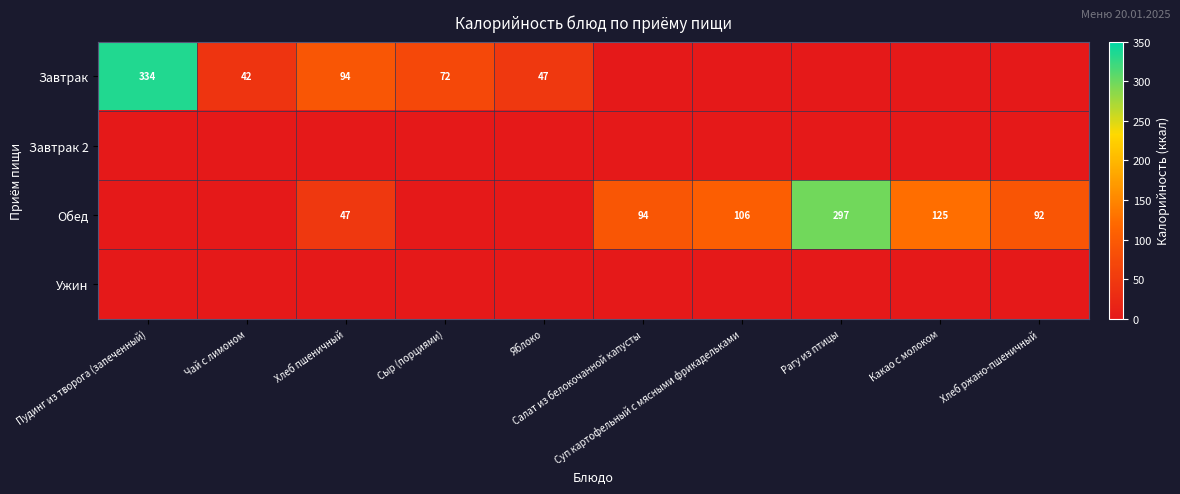

Rank the series at Чай с лимоном from highest to lowest value.

Завтрак, Завтрак 2, Обед, Ужин